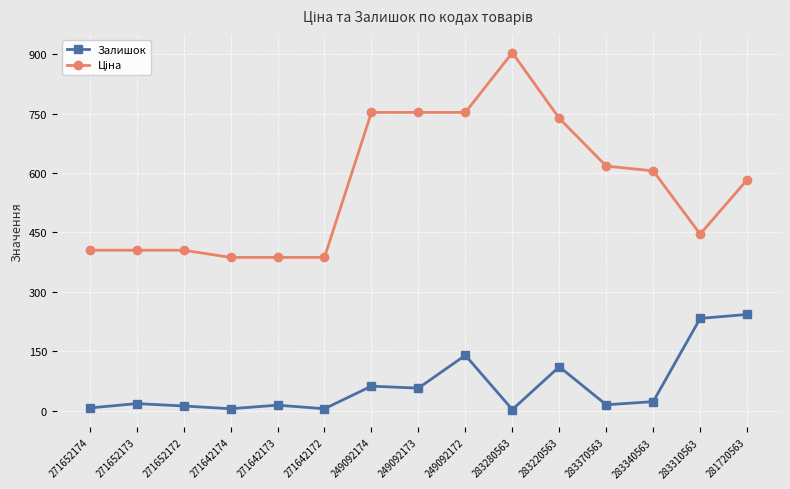

What is the difference between the highest and lowest values at 283220563?

626.9